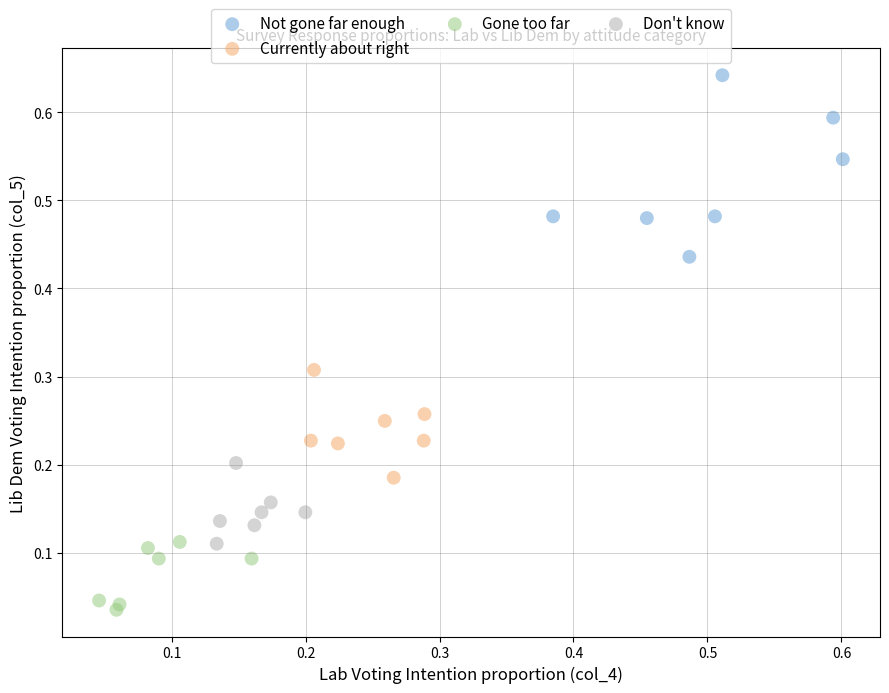

Which series reaches the minimum Y coordinate?

Gone too far